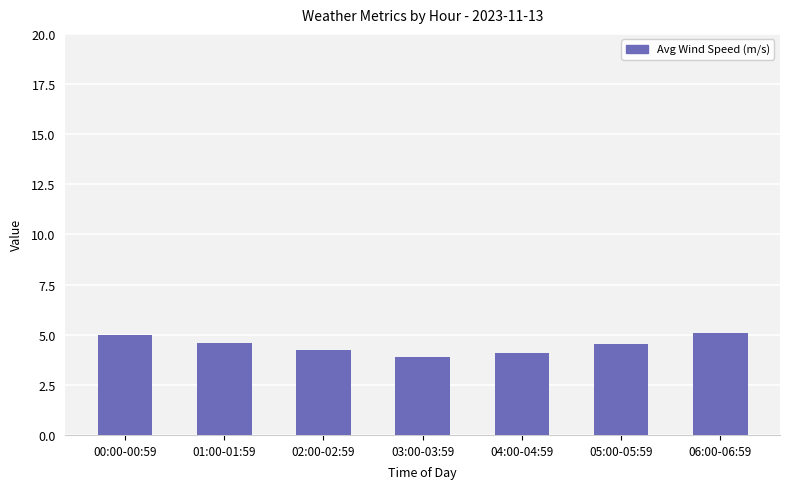

What position from the left is 04:00-04:59?

5